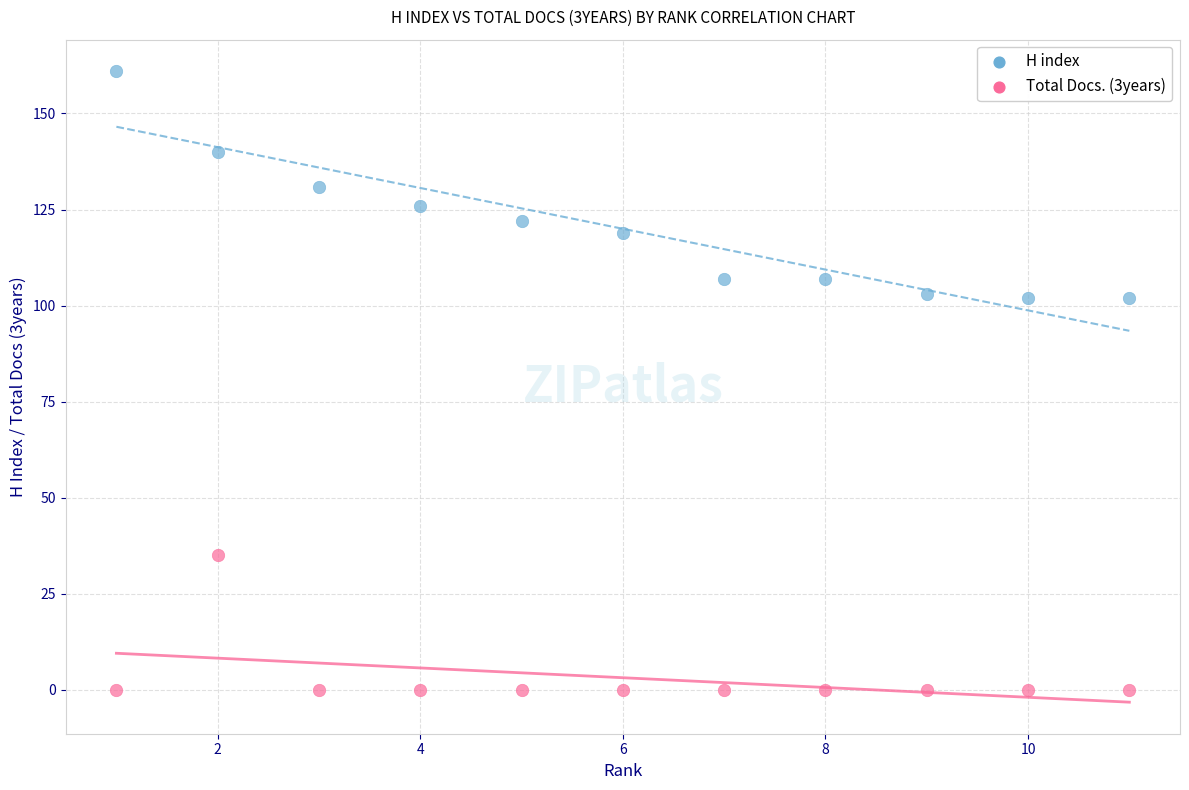

Which series has the widest spread of Y values?

H index